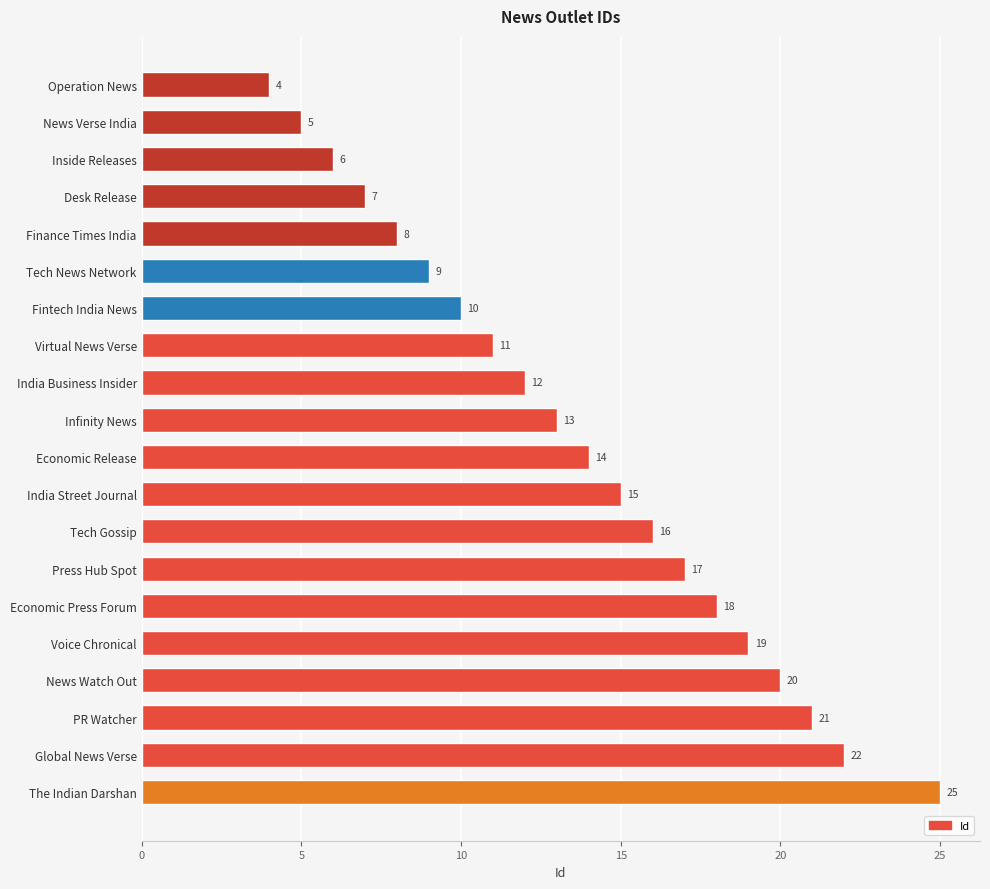

Reading bottom to top, transcribe all the data shown in this chart.

The Indian Darshan=25	Global News Verse=22	PR Watcher=21	News Watch Out=20	Voice Chronical=19	Economic Press Forum=18	Press Hub Spot=17	Tech Gossip=16	India Street Journal=15	Economic Release=14	Infinity News=13	India Business Insider=12	Virtual News Verse=11	Fintech India News=10	Tech News Network=9	Finance Times India=8	Desk Release=7	Inside Releases=6	News Verse India=5	Operation News=4